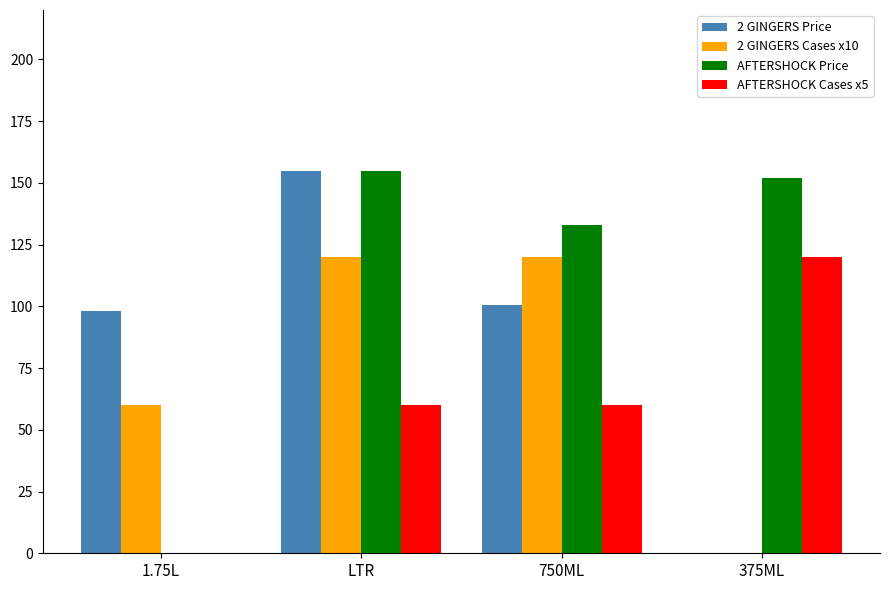

How many data points does each series have?

4